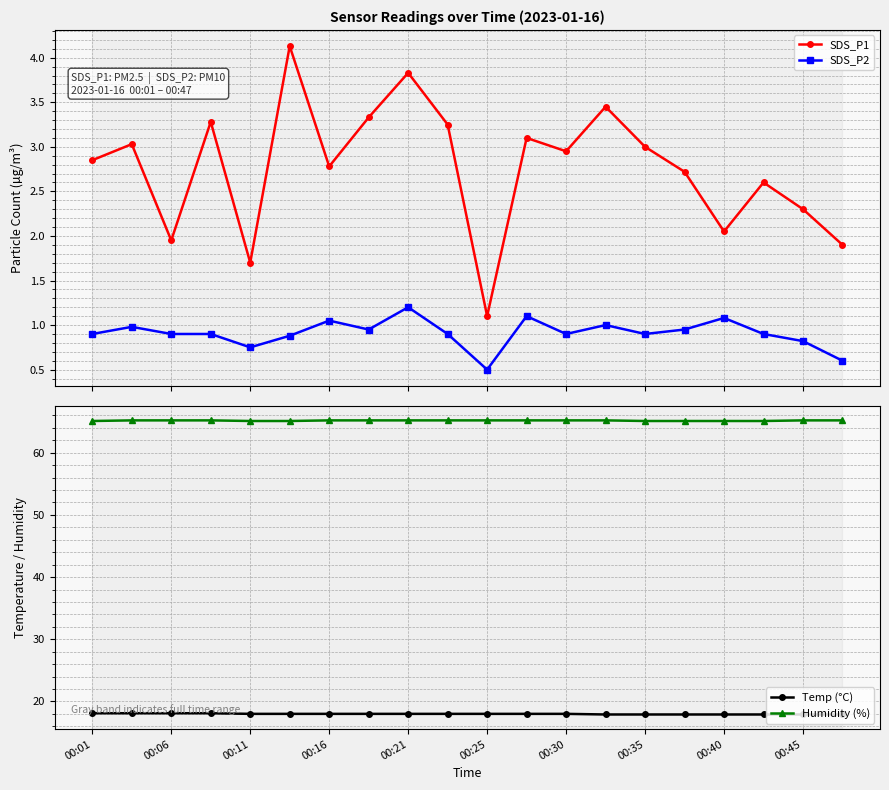

True or false: SDS_P2 has more than 0 interior local peaks.

True